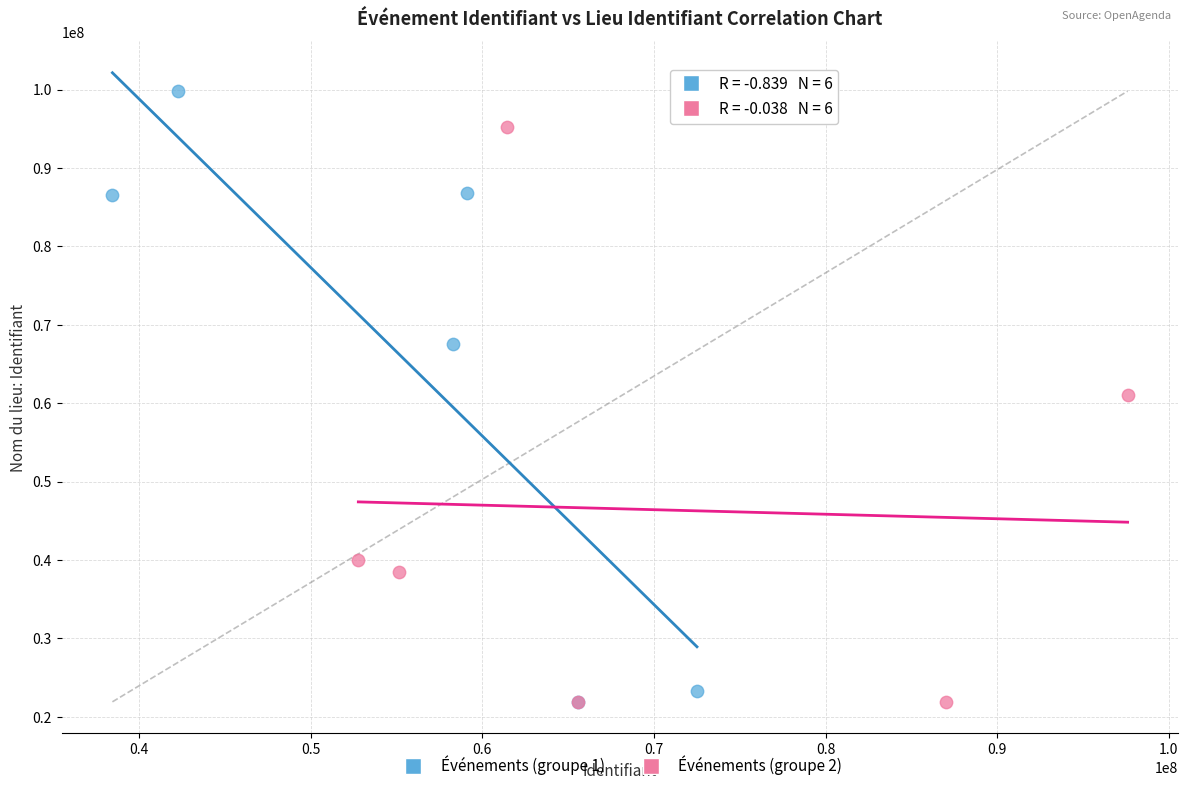

Which series reaches the maximum Y coordinate?

Événements (groupe 1)